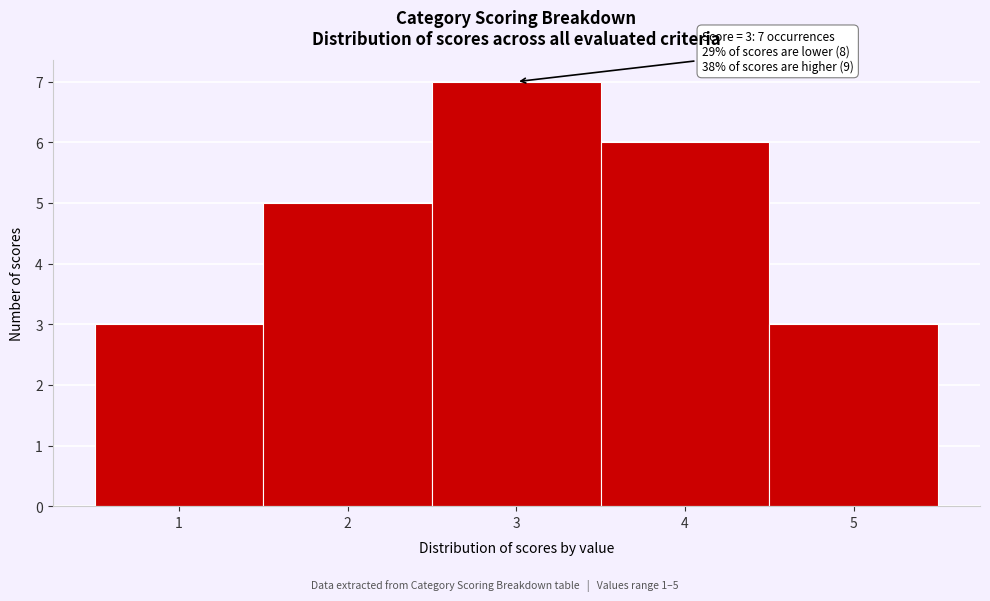

Which range on the x-axis has the tallest bar?

2.5 to 3.5